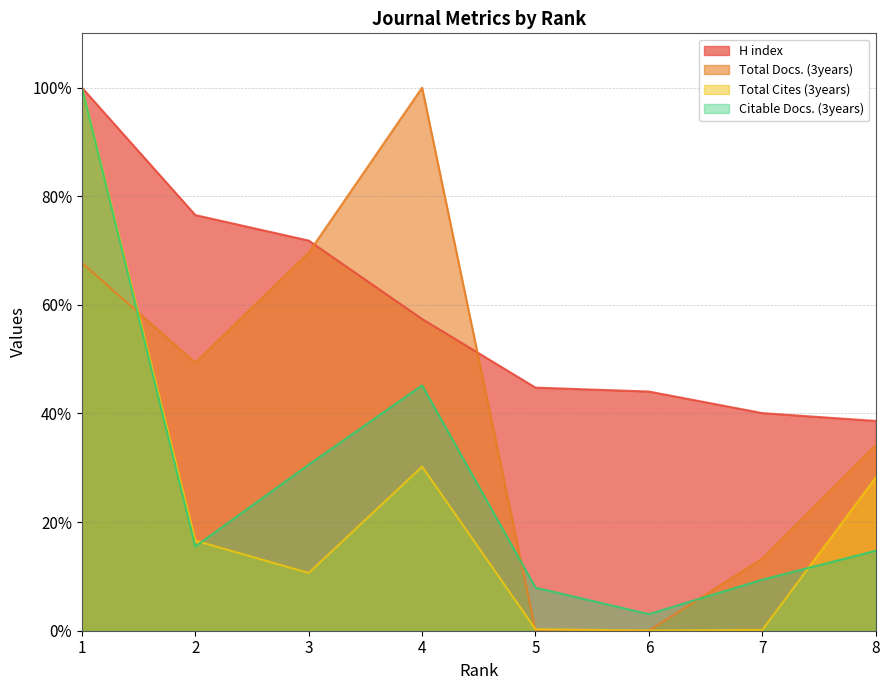

At 3, list the series in order from smallest to largest.

Total Cites (3years), Citable Docs. (3years), Total Docs. (3years), H index